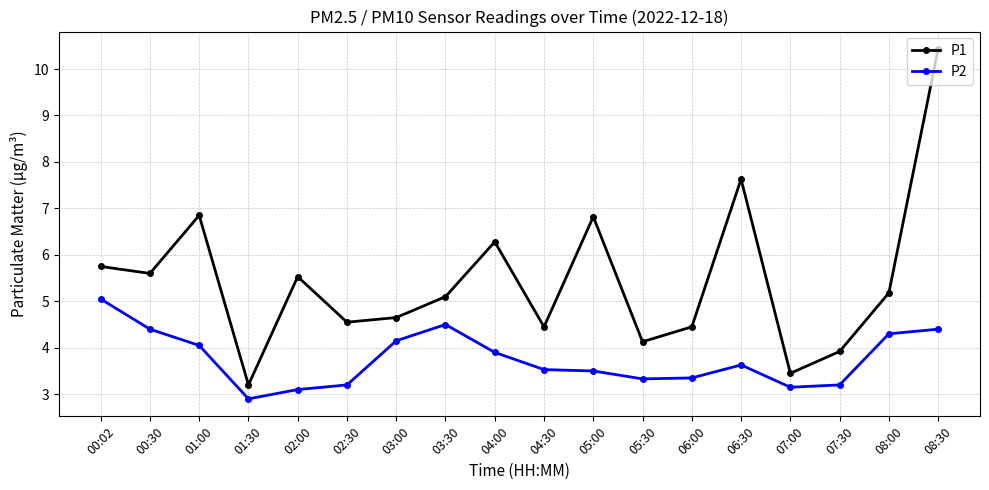

Rank the series by their maximum value, from highest to lowest.

P1, P2